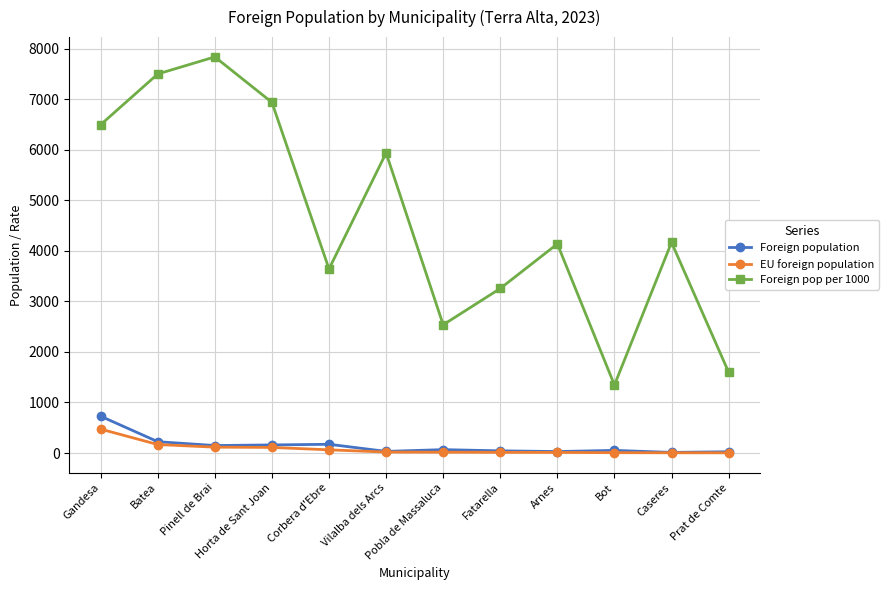

How many interior local valleys does the Foreign pop per 1000 series have?

3